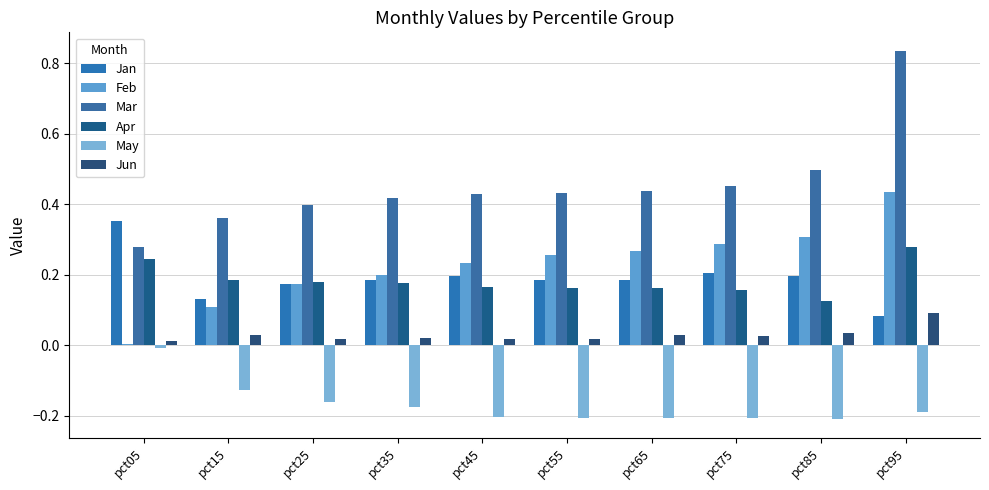

What is the greatest value displayed?

0.8